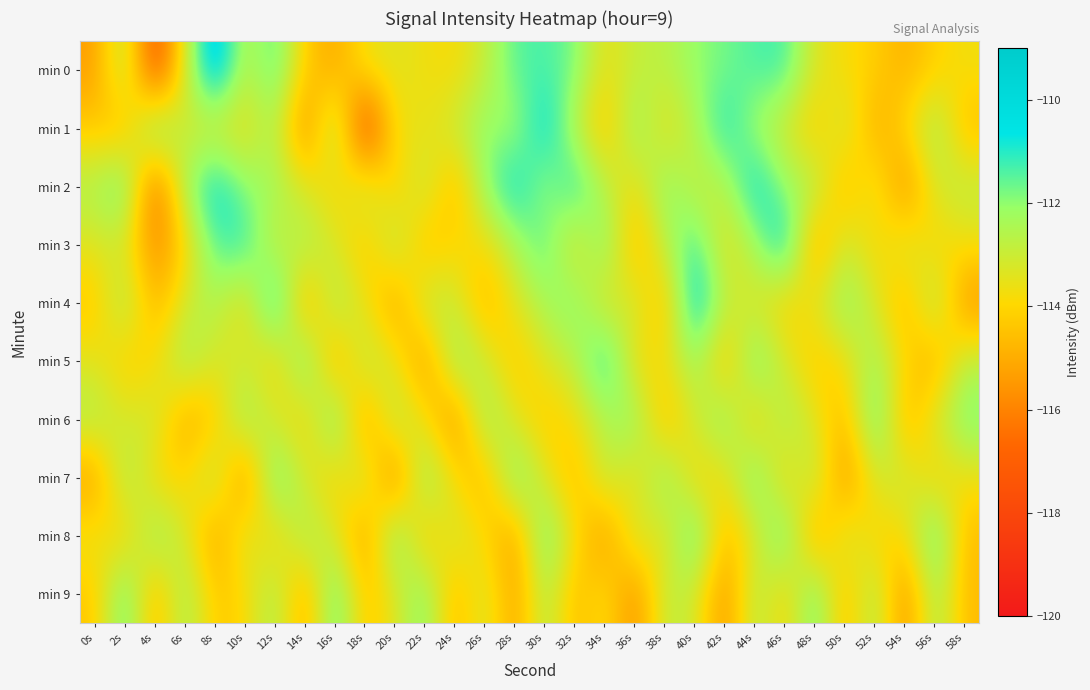

Reading right to left, what are all the values shown in this chart?

min 0: 58s=-113.7	56s=-114.1	54s=-114.9	52s=-114.2	50s=-113.8	48s=-113.4	46s=-111.2	44s=-111.4	42s=-111.7	40s=-112.0	38s=-112.7	36s=-112.9	34s=-113.6	32s=-111.8	30s=-111.3	28s=-111.4	26s=-112.9	24s=-113.9	22s=-113.7	20s=-113.4	18s=-113.5	16s=-115.2	14s=-114.2	12s=-111.2	10s=-113.0	8s=-109.4	6s=-113.1	4s=-117.9	2s=-112.2	0s=-115.4
min 1: 58s=-114.7	56s=-112.1	54s=-113.9	52s=-115.2	50s=-112.8	48s=-114.4	46s=-113.2	44s=-112.4	42s=-110.7	40s=-112.5	38s=-113.7	36s=-111.9	34s=-114.6	32s=-112.8	30s=-110.3	28s=-112.4	26s=-111.9	24s=-112.9	22s=-113.7	20s=-113.5	18s=-118.4	16s=-111.8	14s=-116.2	12s=-112.3	10s=-113.8	8s=-113.4	6s=-113.3	4s=-111.1	2s=-114.8	0s=-114.3
min 2: 58s=-112.7	56s=-113.1	54s=-115.9	52s=-113.2	50s=-114.8	48s=-112.4	46s=-112.2	44s=-110.4	42s=-112.7	40s=-113.0	38s=-111.7	36s=-113.9	34s=-112.6	32s=-110.8	30s=-112.3	28s=-110.4	26s=-111.9	24s=-114.9	22s=-112.7	20s=-114.4	18s=-112.5	16s=-114.2	14s=-113.2	12s=-112.2	10s=-112.0	8s=-110.4	6s=-112.1	4s=-116.9	2s=-111.2	0s=-112.4
min 3: 58s=-113.7	56s=-114.1	54s=-112.9	52s=-114.2	50s=-112.8	48s=-115.4	46s=-110.2	44s=-112.4	42s=-113.7	40s=-111.0	38s=-112.7	36s=-114.9	34s=-111.6	32s=-113.8	30s=-111.3	28s=-112.4	26s=-113.9	24s=-113.9	22s=-114.7	20s=-112.4	18s=-114.5	16s=-113.2	14s=-112.2	12s=-113.2	10s=-111.0	8s=-111.4	6s=-114.1	4s=-115.9	2s=-113.2	0s=-113.4
min 4: 58s=-115.7	56s=-112.1	54s=-114.9	52s=-113.2	50s=-111.8	48s=-113.4	46s=-114.2	44s=-113.4	42s=-112.7	40s=-110.0	38s=-114.7	36s=-112.9	34s=-113.6	32s=-111.8	30s=-112.3	28s=-113.4	26s=-114.9	24s=-112.9	22s=-112.7	20s=-115.4	18s=-113.5	16s=-112.2	14s=-115.2	12s=-110.2	10s=-114.0	8s=-112.4	6s=-113.1	4s=-114.9	2s=-112.2	0s=-114.4
min 5: 58s=-112.7	56s=-115.1	54s=-113.9	52s=-112.2	50s=-113.8	48s=-114.4	46s=-113.2	44s=-111.4	42s=-114.7	40s=-112.0	38s=-113.7	36s=-113.9	34s=-110.6	32s=-112.8	30s=-113.3	28s=-114.4	26s=-112.9	24s=-111.9	22s=-115.7	20s=-113.4	18s=-112.5	16s=-115.2	14s=-111.2	12s=-114.2	10s=-113.0	8s=-113.4	6s=-112.1	4s=-113.9	2s=-114.2	0s=-113.4
min 6: 58s=-111.7	56s=-113.1	54s=-114.9	52s=-111.2	50s=-114.8	48s=-113.4	46s=-112.2	44s=-114.4	42s=-111.7	40s=-113.0	38s=-114.7	36s=-111.9	34s=-112.6	32s=-113.8	30s=-114.3	28s=-113.4	26s=-111.9	24s=-115.9	22s=-113.7	20s=-112.4	18s=-115.5	16s=-111.2	14s=-114.2	12s=-113.2	10s=-112.0	8s=-114.4	6s=-115.1	4s=-112.9	2s=-113.2	0s=-112.4
min 7: 58s=-113.7	56s=-114.1	54s=-112.9	52s=-113.2	50s=-115.8	48s=-112.4	46s=-114.2	44s=-111.4	42s=-113.7	40s=-114.0	38s=-111.7	36s=-113.9	34s=-112.6	32s=-114.8	30s=-113.3	28s=-111.4	26s=-114.9	24s=-113.9	22s=-111.7	20s=-116.4	18s=-112.5	16s=-114.2	14s=-113.2	12s=-111.2	10s=-116.0	8s=-112.4	6s=-114.1	4s=-113.9	2s=-112.2	0s=-115.4
min 8: 58s=-114.7	56s=-111.1	54s=-113.9	52s=-114.2	50s=-112.8	48s=-115.4	46s=-111.2	44s=-113.4	42s=-114.7	40s=-111.0	38s=-113.7	36s=-112.9	34s=-115.6	32s=-113.8	30s=-111.3	28s=-115.4	26s=-113.9	24s=-112.9	22s=-114.7	20s=-111.4	18s=-115.5	16s=-113.2	14s=-112.2	12s=-114.2	10s=-113.0	8s=-115.4	6s=-113.1	4s=-111.9	2s=-114.2	0s=-113.4
min 9: 58s=-114.7	56s=-112.1	54s=-115.9	52s=-112.2	50s=-114.8	48s=-111.4	46s=-114.2	44s=-112.4	42s=-115.7	40s=-113.0	38s=-112.7	36s=-115.9	34s=-113.6	32s=-114.8	30s=-112.3	28s=-115.4	26s=-112.9	24s=-114.9	22s=-111.7	20s=-113.4	18s=-114.5	16s=-111.2	14s=-115.2	12s=-112.2	10s=-114.0	8s=-114.4	6s=-112.1	4s=-114.9	2s=-111.2	0s=-114.4